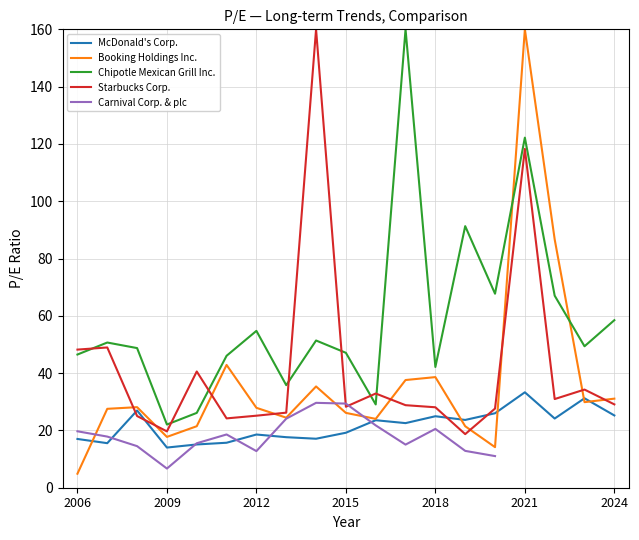

What is the sum of all McDonald's Corp. values?

411.5